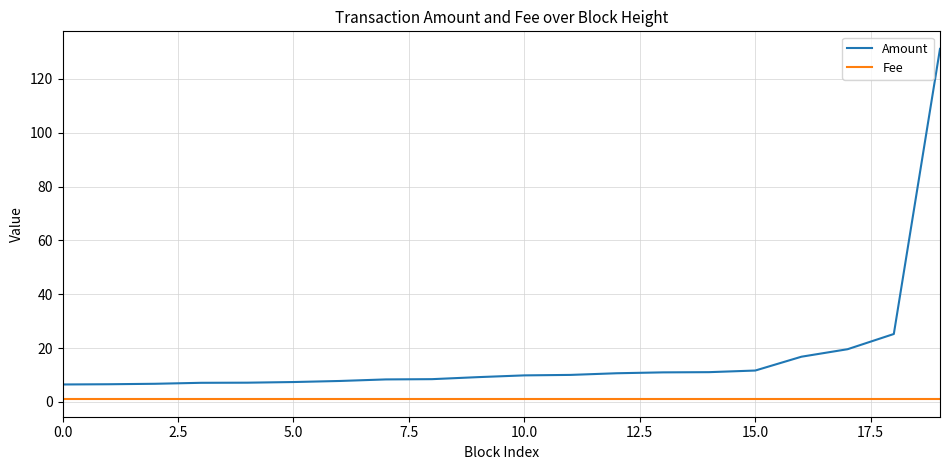

Count the number of data series in this chart.

2